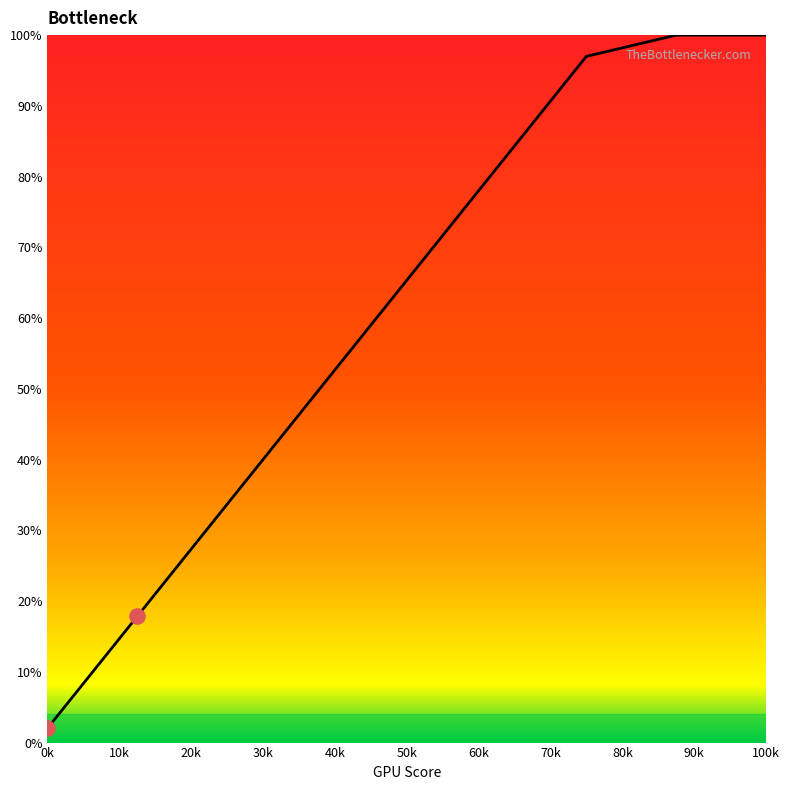

What is the greatest value displayed?

100.0